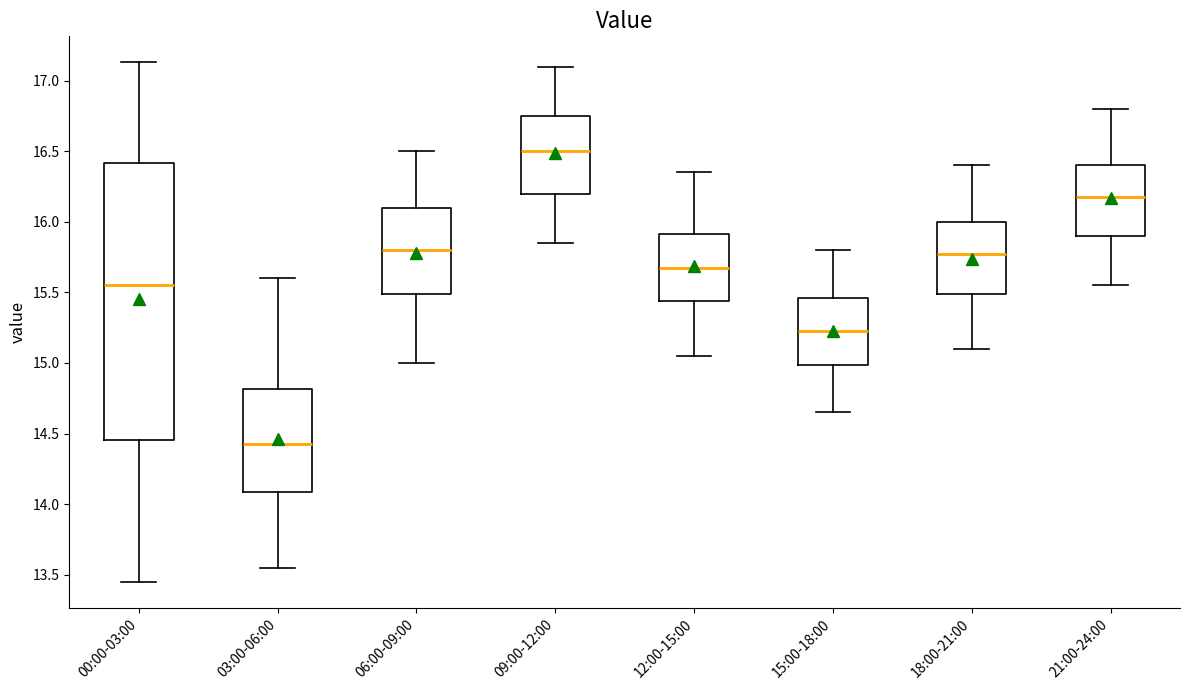

Reading left to right, transcribe this box plot: for each box, give where its median line is, the range the box spans, and where its two whiskers end, as read against the y-axis. The values are not printed on the chart, so give them approximately, as read against the axis.

00:00-03:00: median 15.55, box 14.45 to 16.40, whiskers 13.45 to 17.15
03:00-06:00: median 14.45, box 14.10 to 14.80, whiskers 13.55 to 15.60
06:00-09:00: median 15.80, box 15.50 to 16.10, whiskers 15.00 to 16.50
09:00-12:00: median 16.50, box 16.20 to 16.75, whiskers 15.85 to 17.10
12:00-15:00: median 15.70, box 15.45 to 15.90, whiskers 15.05 to 16.35
15:00-18:00: median 15.25, box 15.00 to 15.45, whiskers 14.65 to 15.80
18:00-21:00: median 15.80, box 15.50 to 16.00, whiskers 15.10 to 16.40
21:00-24:00: median 16.20, box 15.90 to 16.40, whiskers 15.55 to 16.80